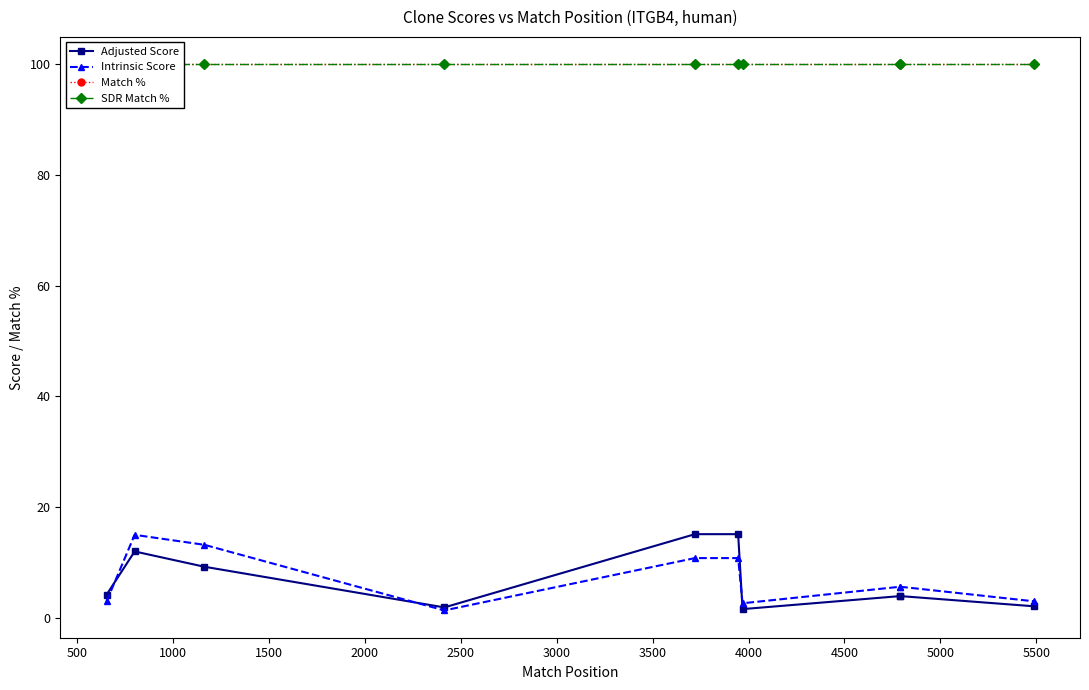

Which series has the largest range (max minus min)?

Intrinsic Score